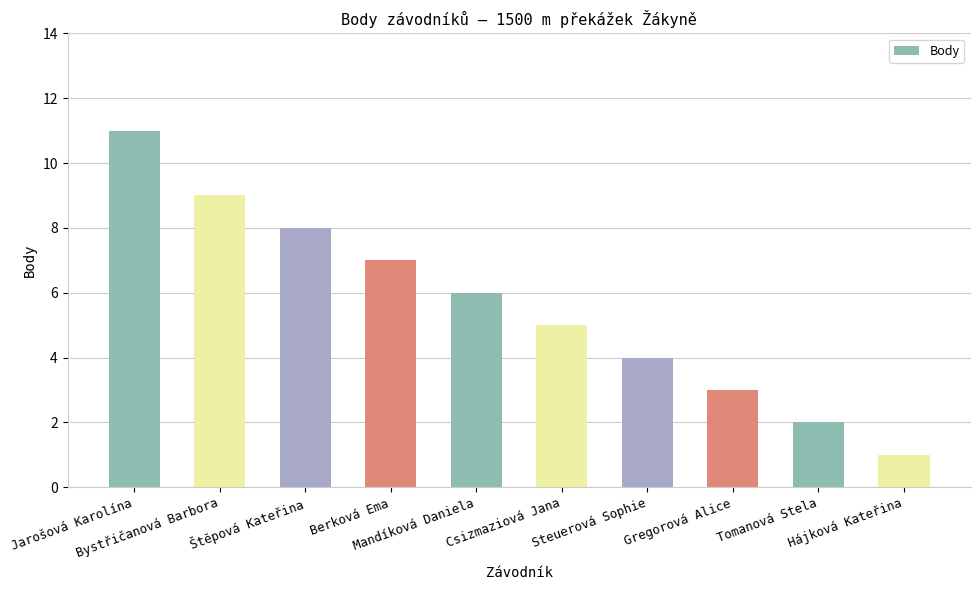

How many data points are less than 6?

5